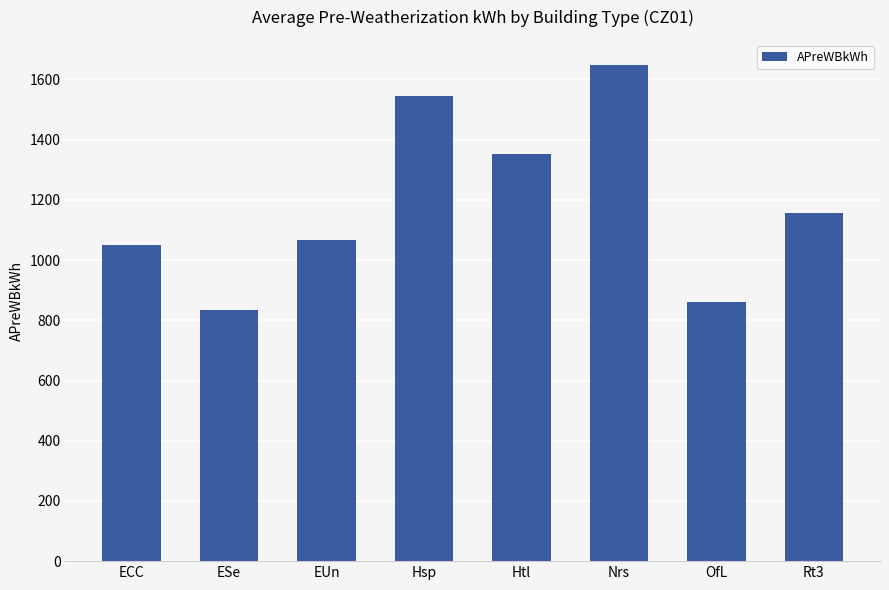

What is the label of the 7th bar from the right?

ESe